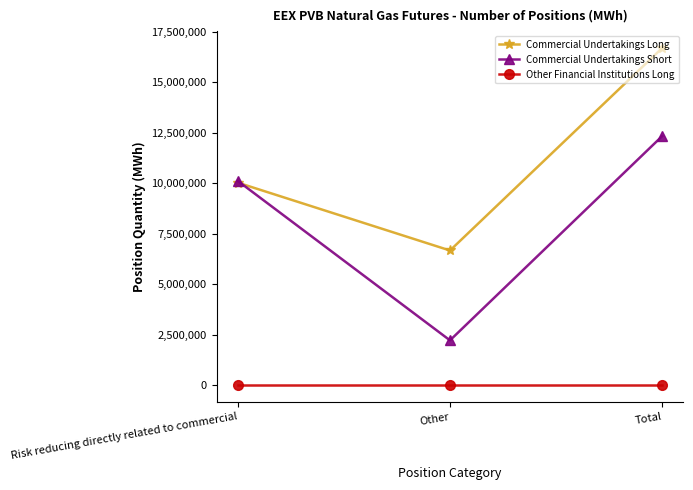

Where is Commercial Undertakings Short nearest to the value 7278040?

Risk reducing directly related to commercial